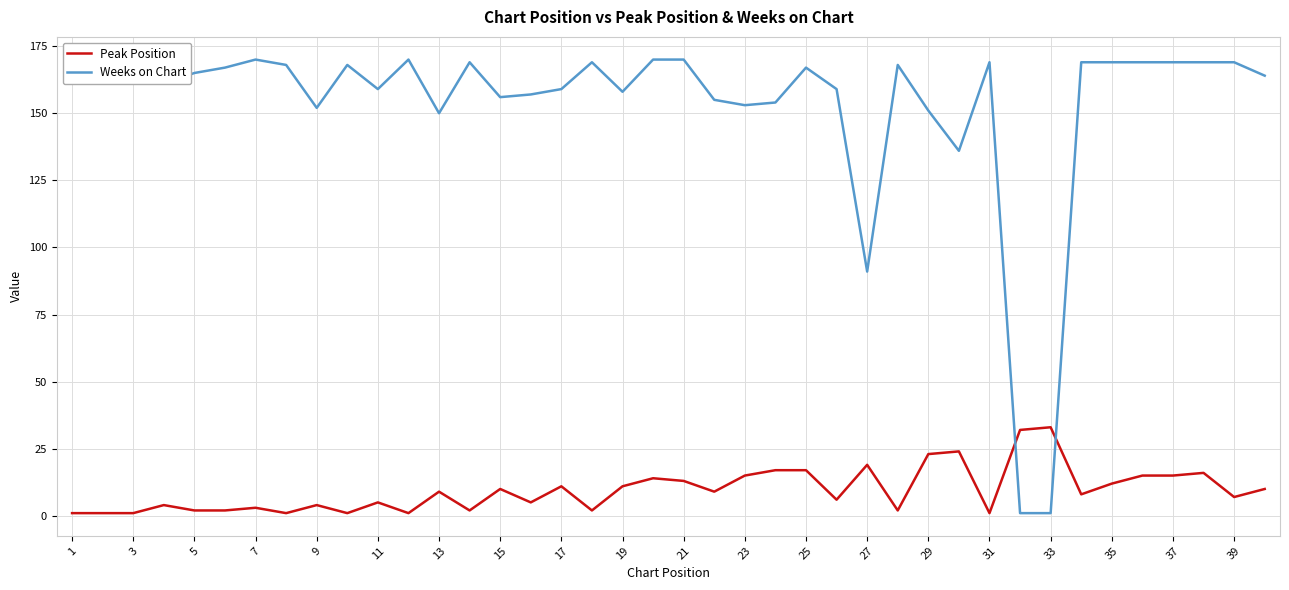

How many series are shown in this chart?

2